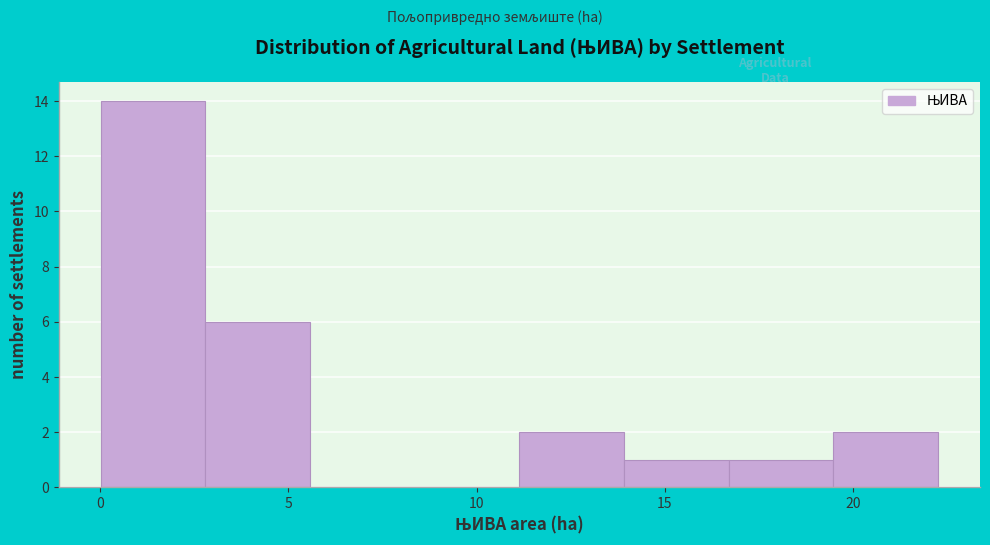

Reading left to right, list every bar in this chart as the range it spans on the x-axis followed by its height. Neither the bar edges nor the heights are printed on the chart, so give them approximately, as read against the axes.

0.0 to 3.0: 14
3.0 to 5.5: 6
5.5 to 8.5: 0
8.5 to 11.0: 0
11.0 to 14.0: 2
14.0 to 16.5: 1
16.5 to 19.5: 1
19.5 to 22.5: 2